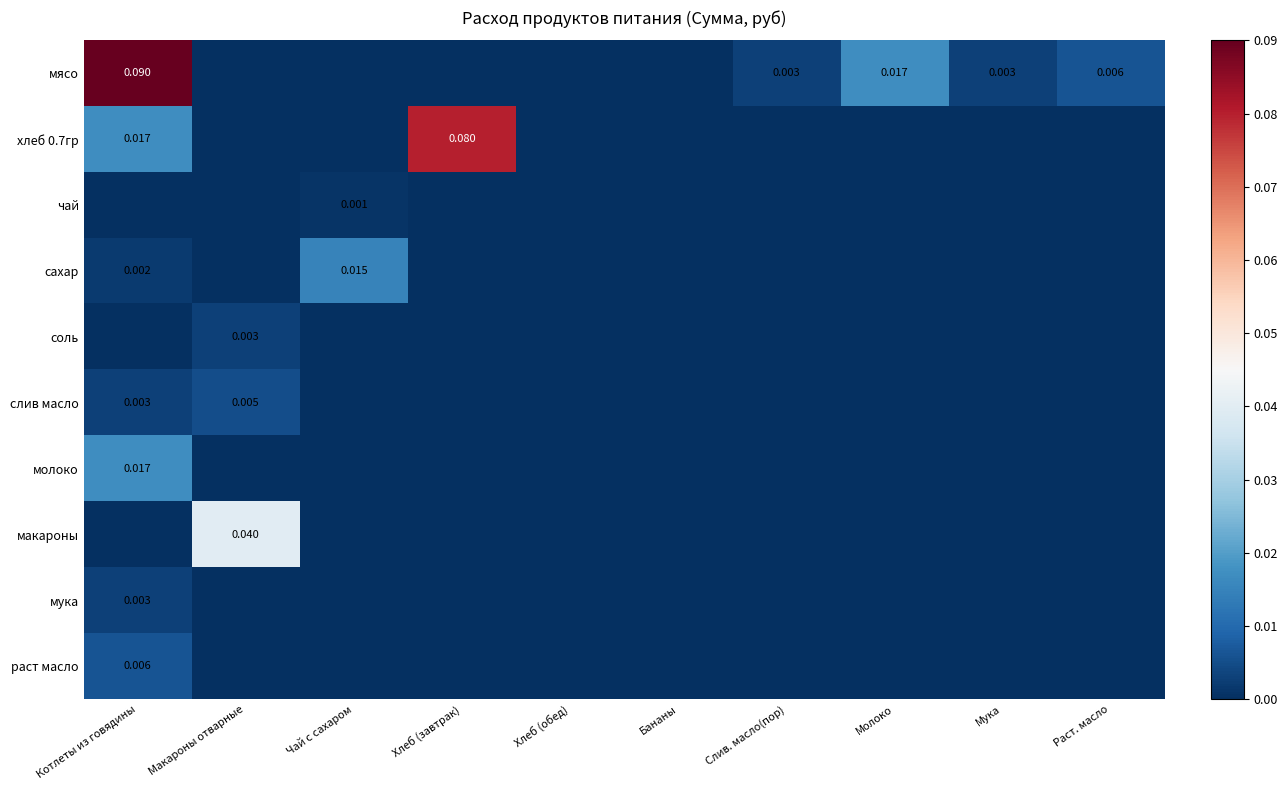

The value of соль at Хлеб (обед) is 0.0. True or false?

True